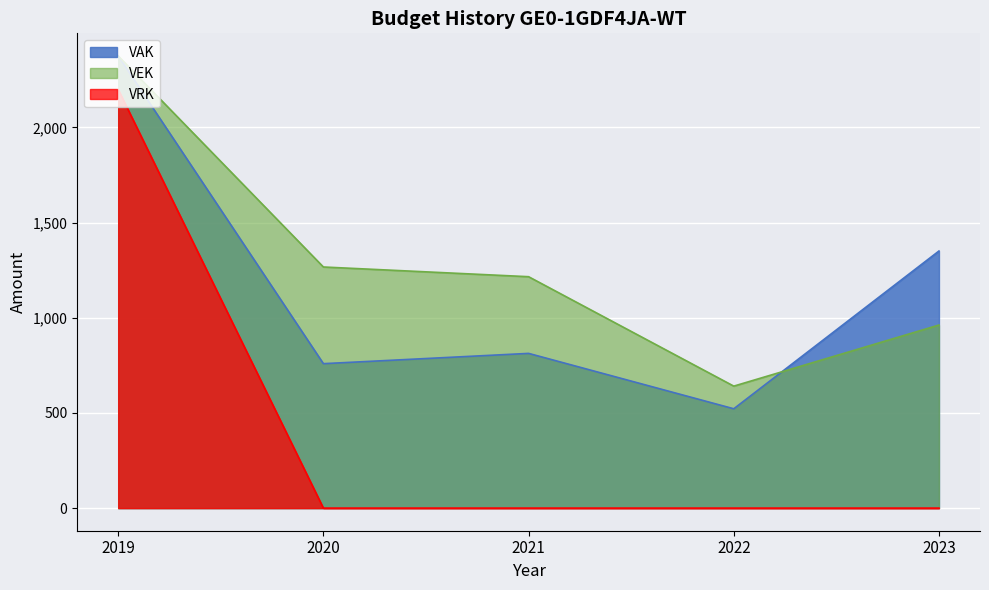

At 2020, list the series in order from smallest to largest.

VRK, VAK, VEK